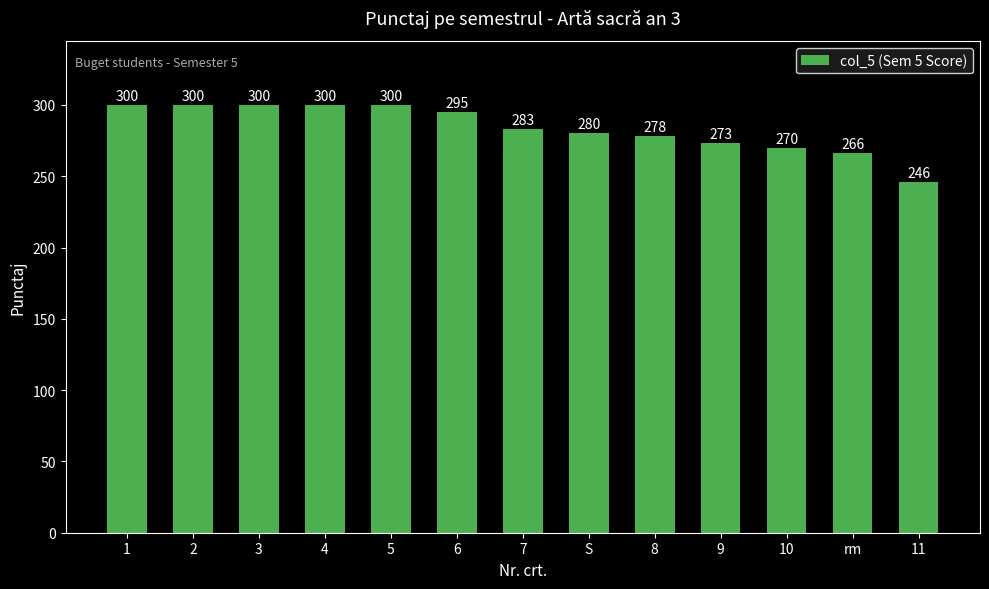

What position from the right is 5?

9